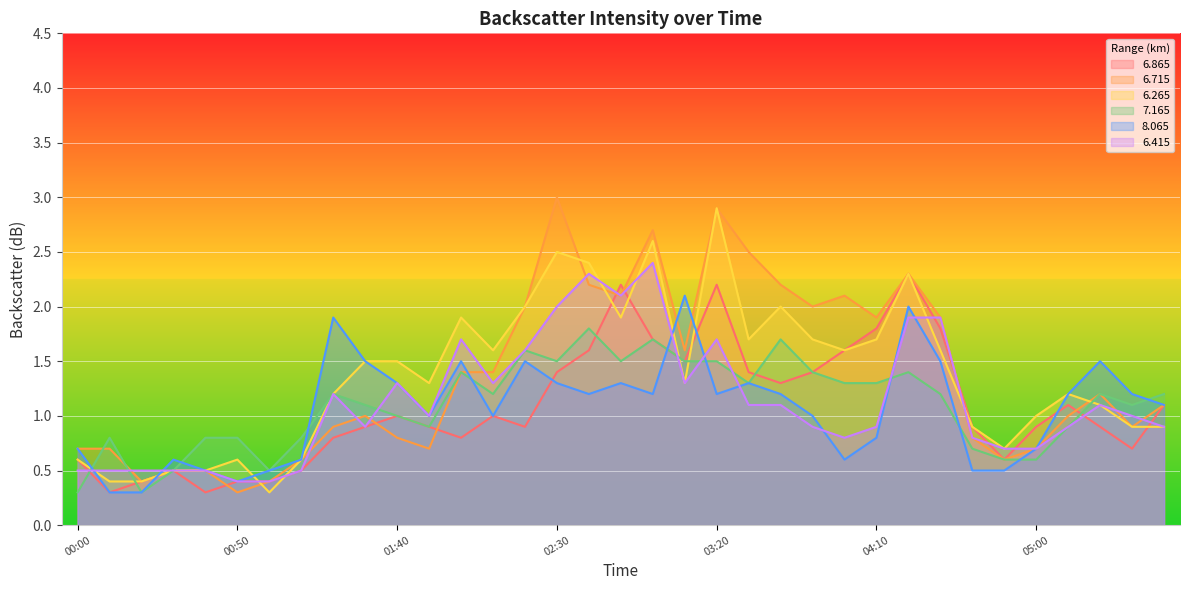

What is the sum of the   6.865 values at 04:00 and 02:20?

2.5